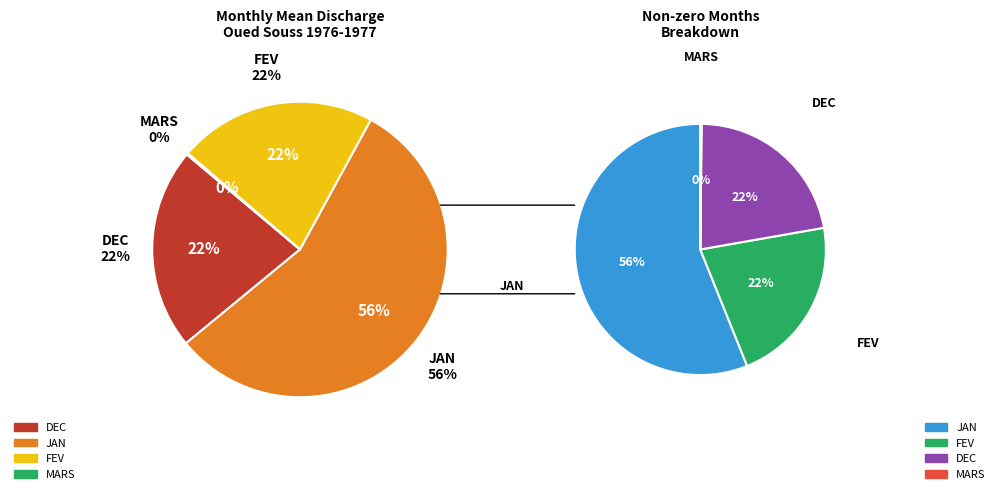

Between FEV and MARS, which is larger?

FEV